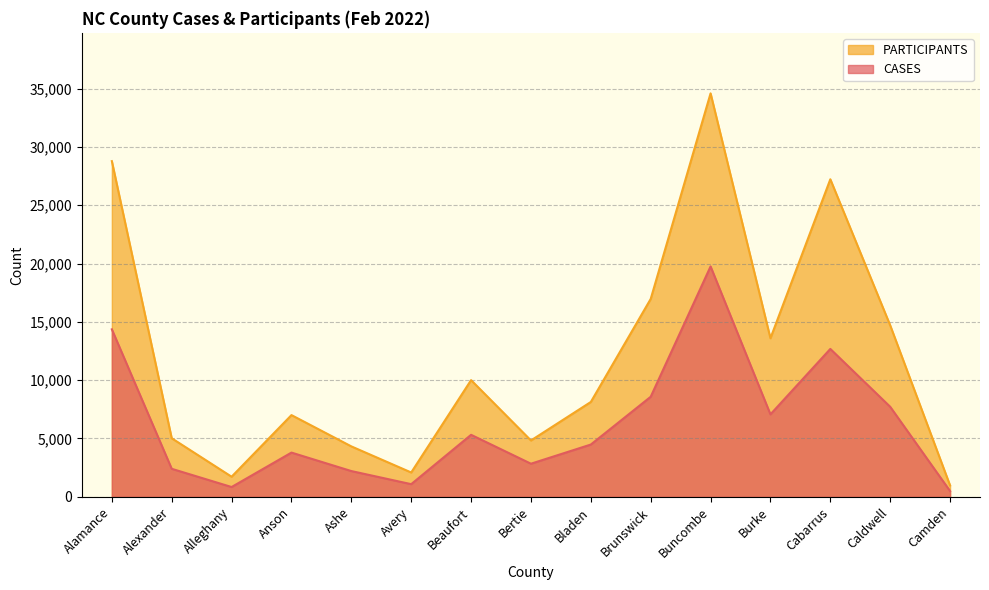

Where is the first local maximum for PARTICIPANTS?

Anson